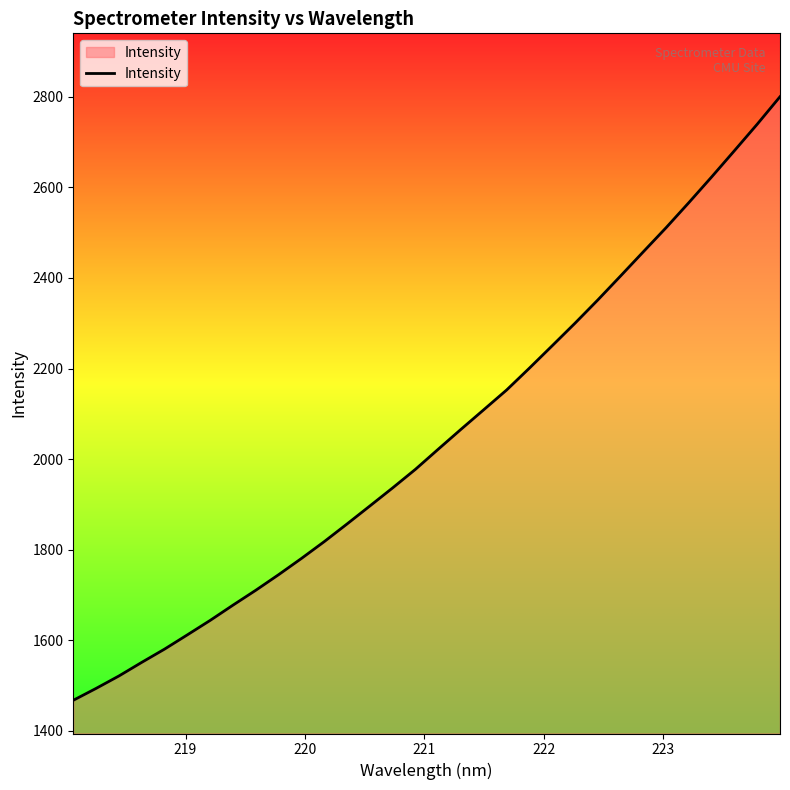

How many distinct data groups are displayed?

1